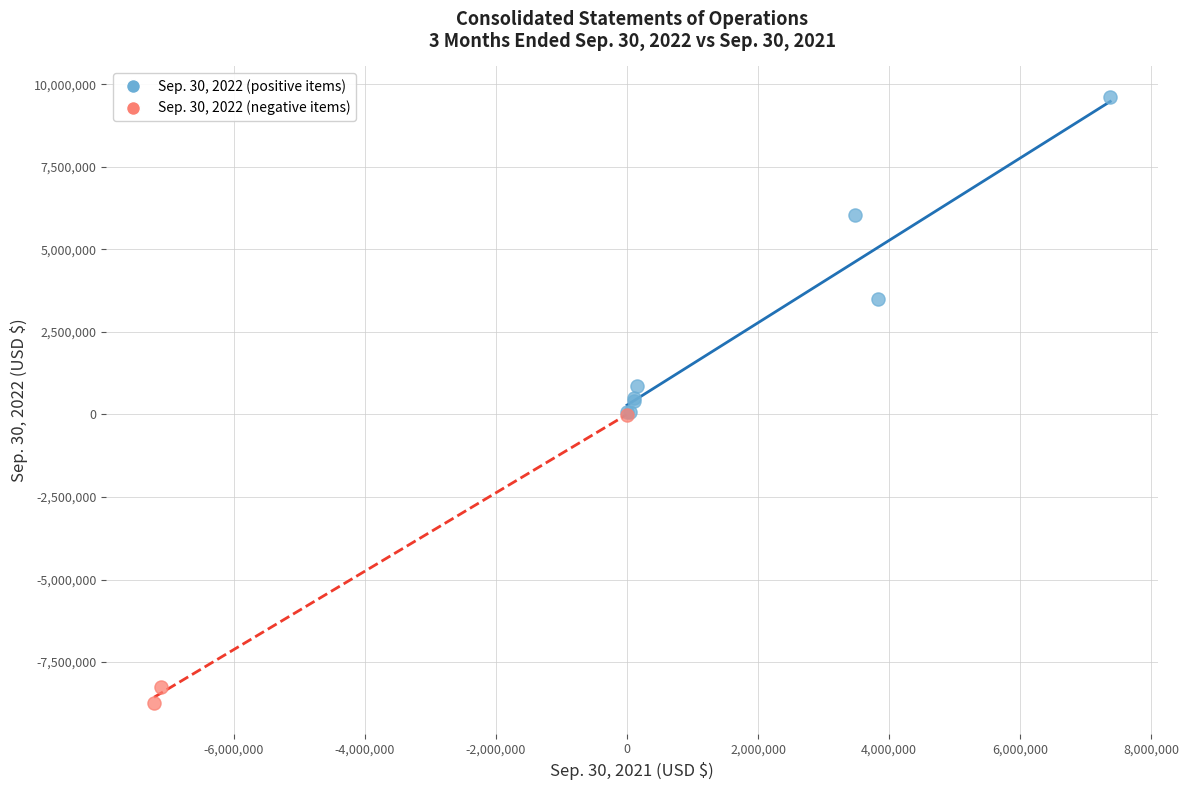

Which series contains the highest Y value?

Sep. 30, 2022 (positive items)